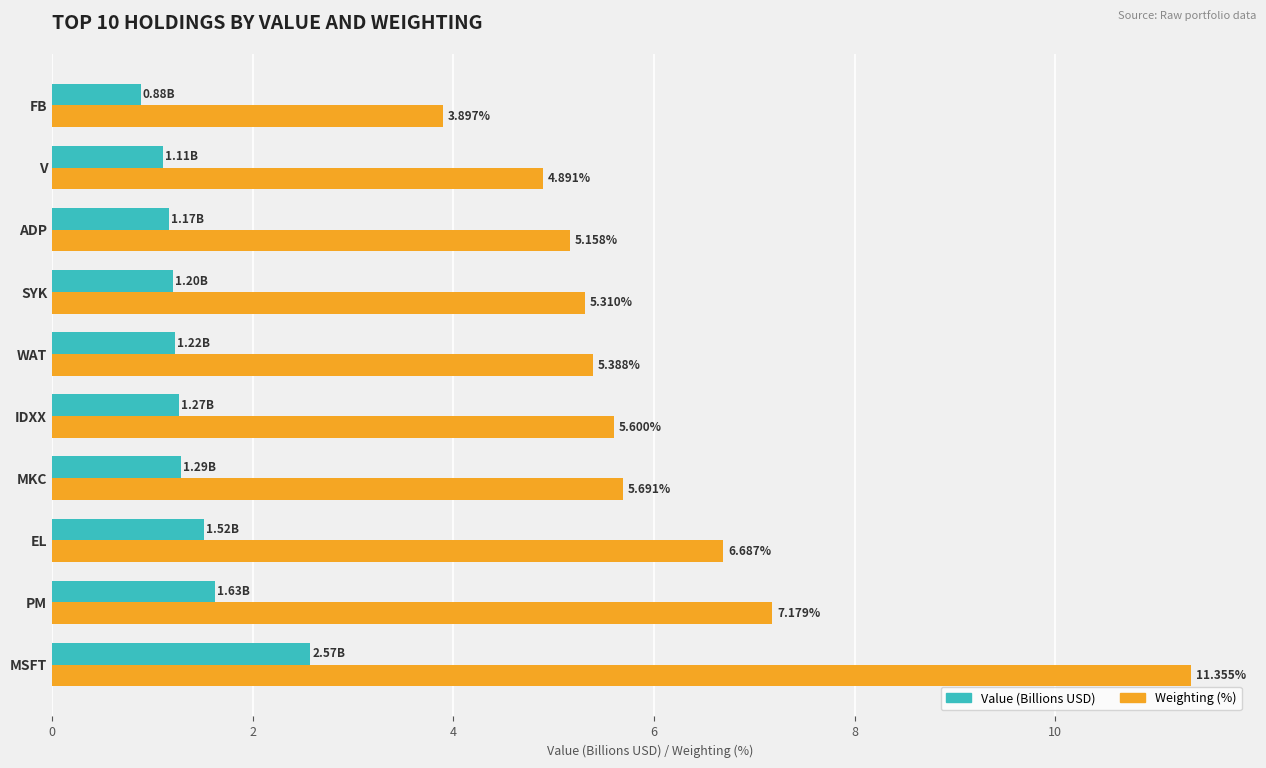

At which label is Weighting (%) closest to 7?

PM